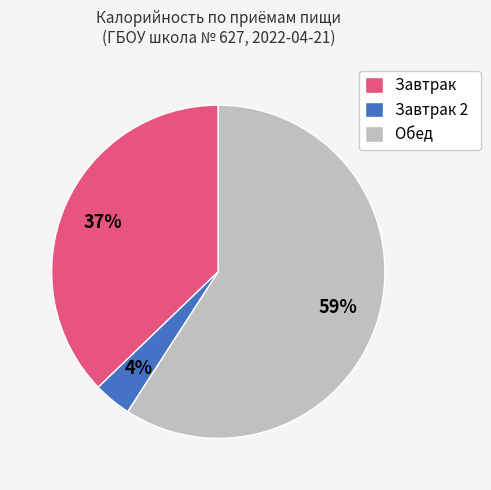

To the nearest percent, what portion does Завтрак 2 represent?

4%